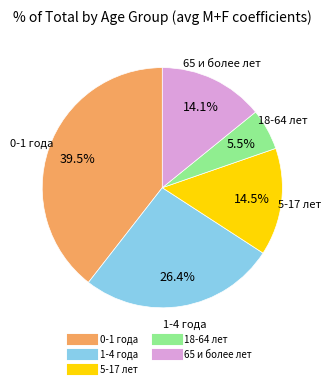

To the nearest percent, what portion does 65 и более лет represent?

14%